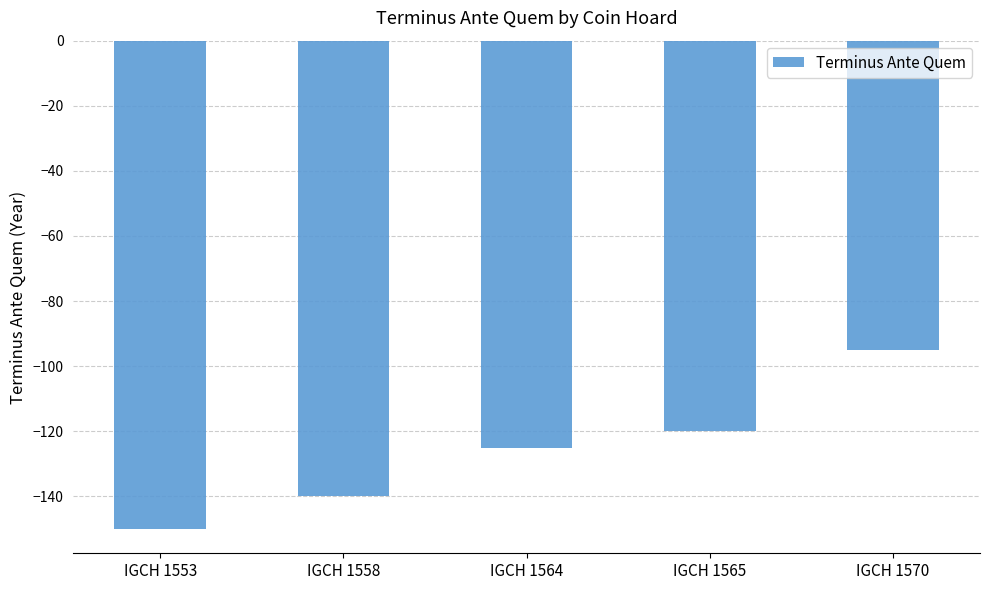

Reading right to left, transcribe all the data shown in this chart.

-95	-120	-125	-140	-150